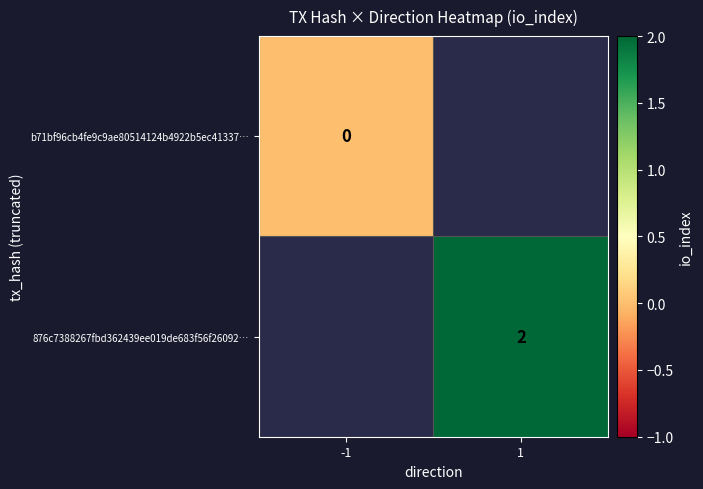

The 876c7388267fbd362439ee019de683f56f26092… series shows 2 at 1. True or false?

True